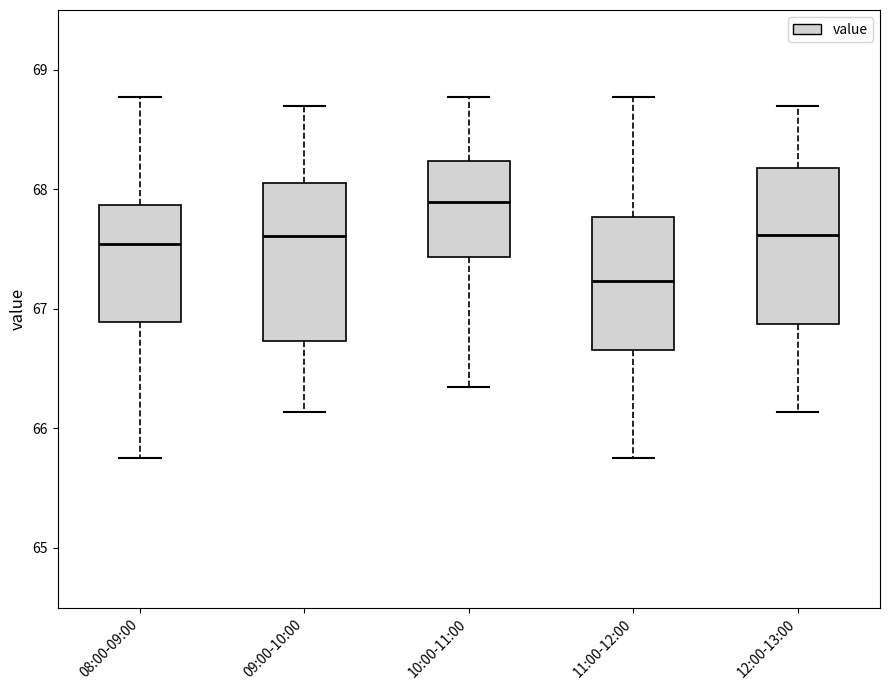

Which box's median line is the highest?

10:00-11:00